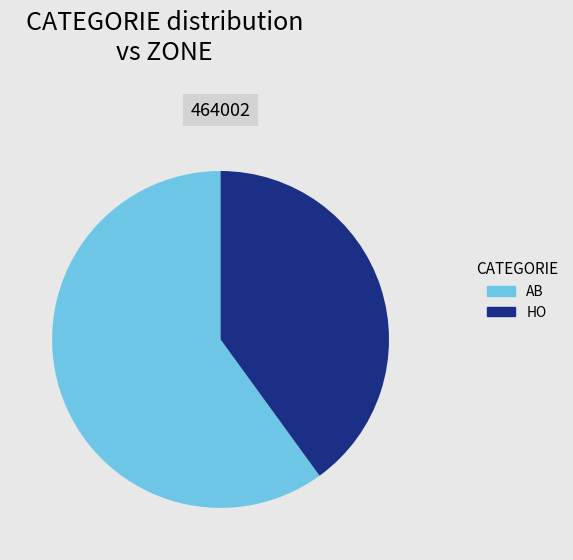

Rank the categories by value from highest to lowest.

AB, HO